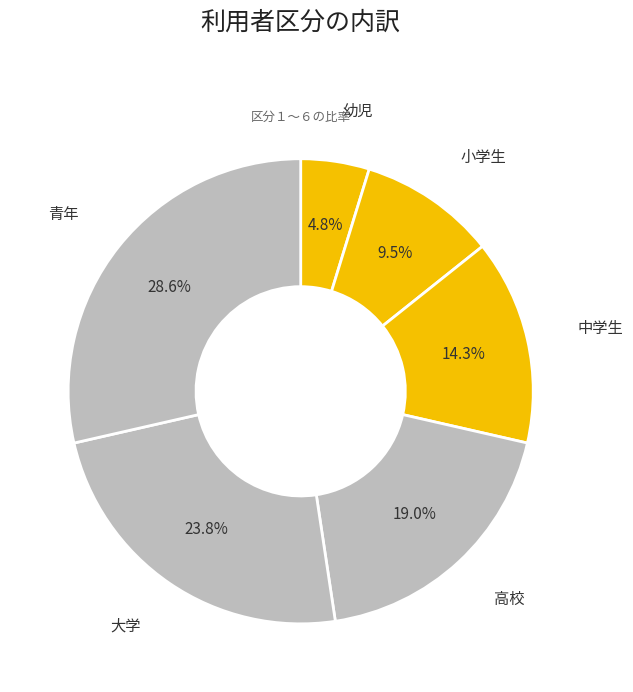

How many segments does this pie chart have?

6